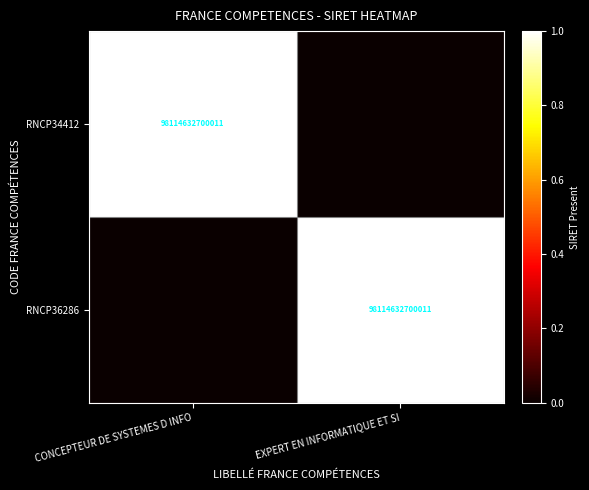

Count the number of categories in the chart.

2